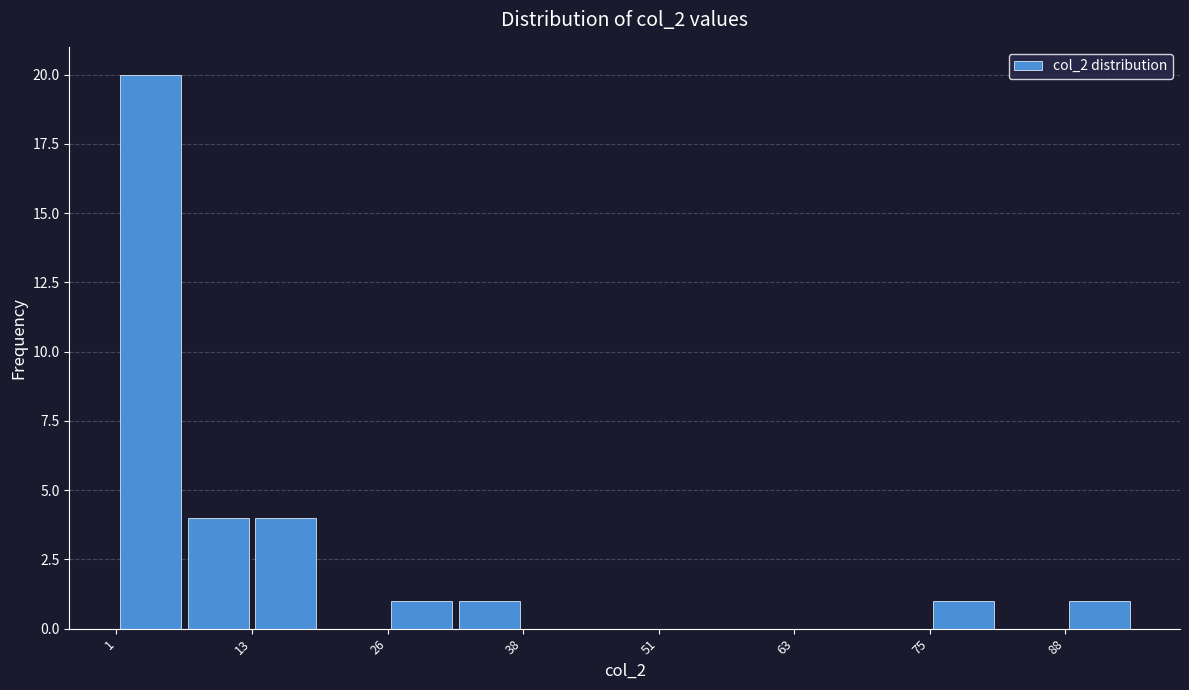

Around what value on the x-axis is the tallest bar? Give the approximate position of its centre, as read against the axis.

4